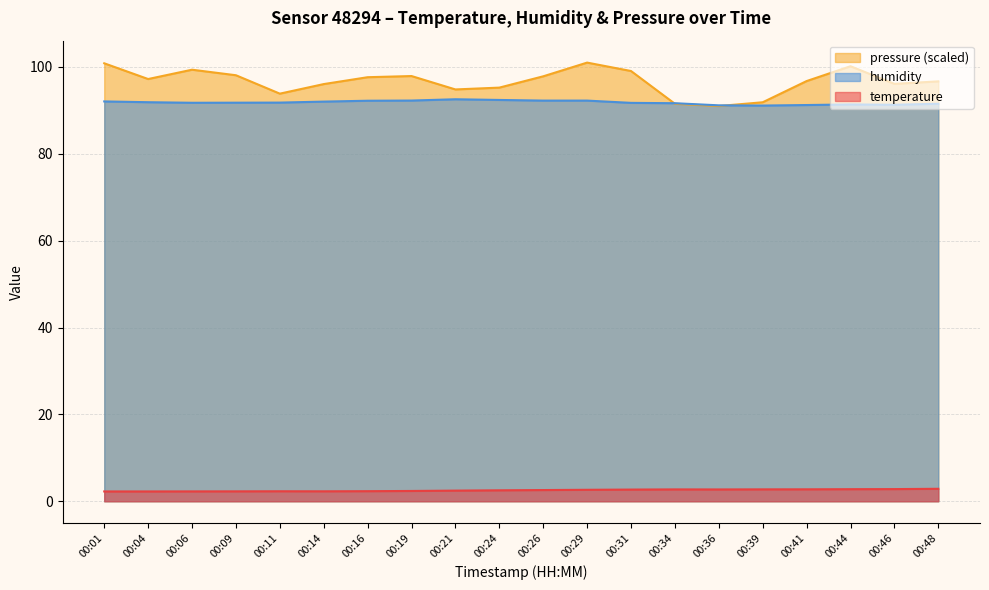

At which label is temperature closest to 2?

00:01